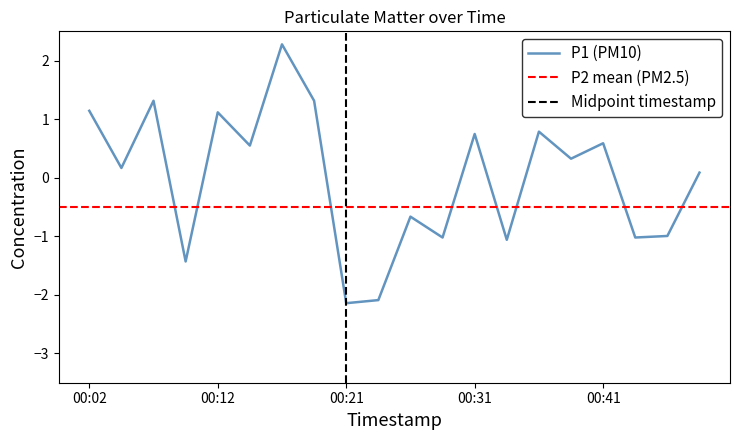

How many lines are shown in the chart?

1